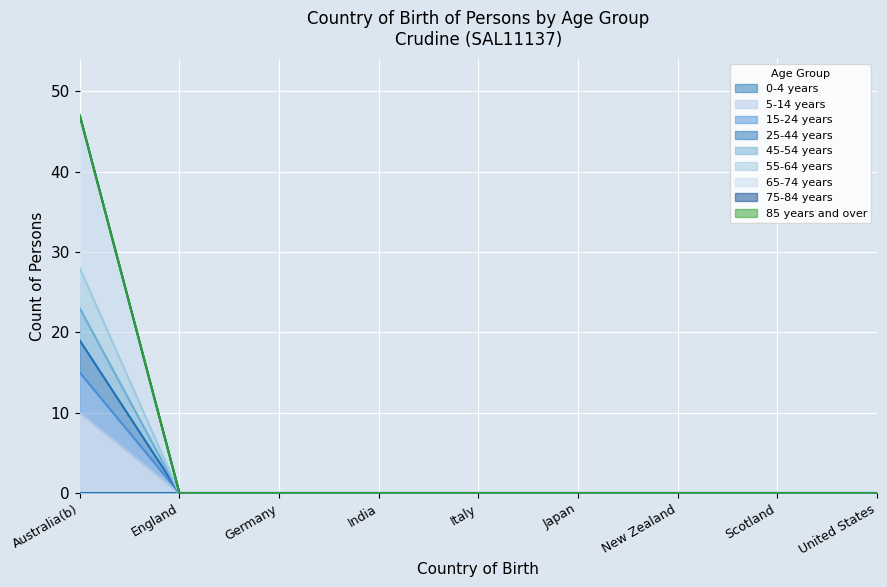

What is the sum of all 65-74 years values?

23